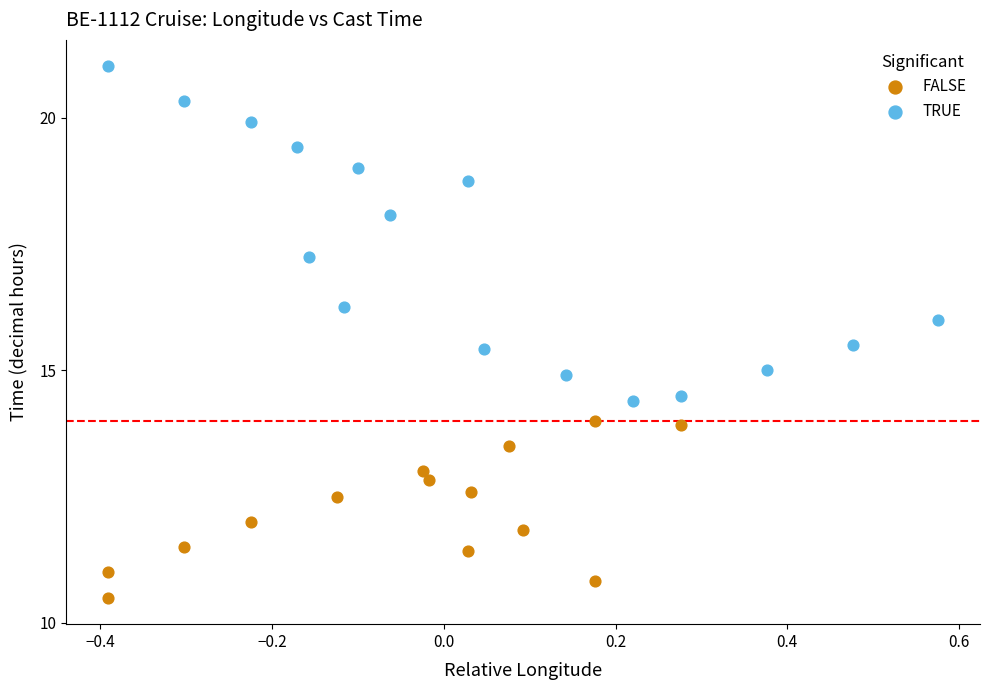

Which series reaches the maximum Y coordinate?

TRUE